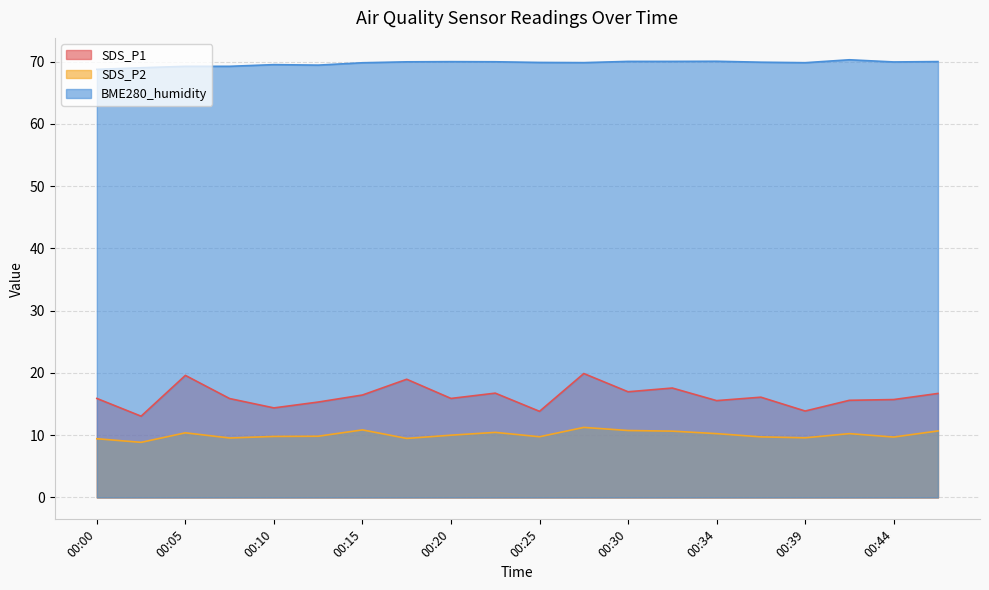

True or false: SDS_P2 and SDS_P1 cross at least once.

False